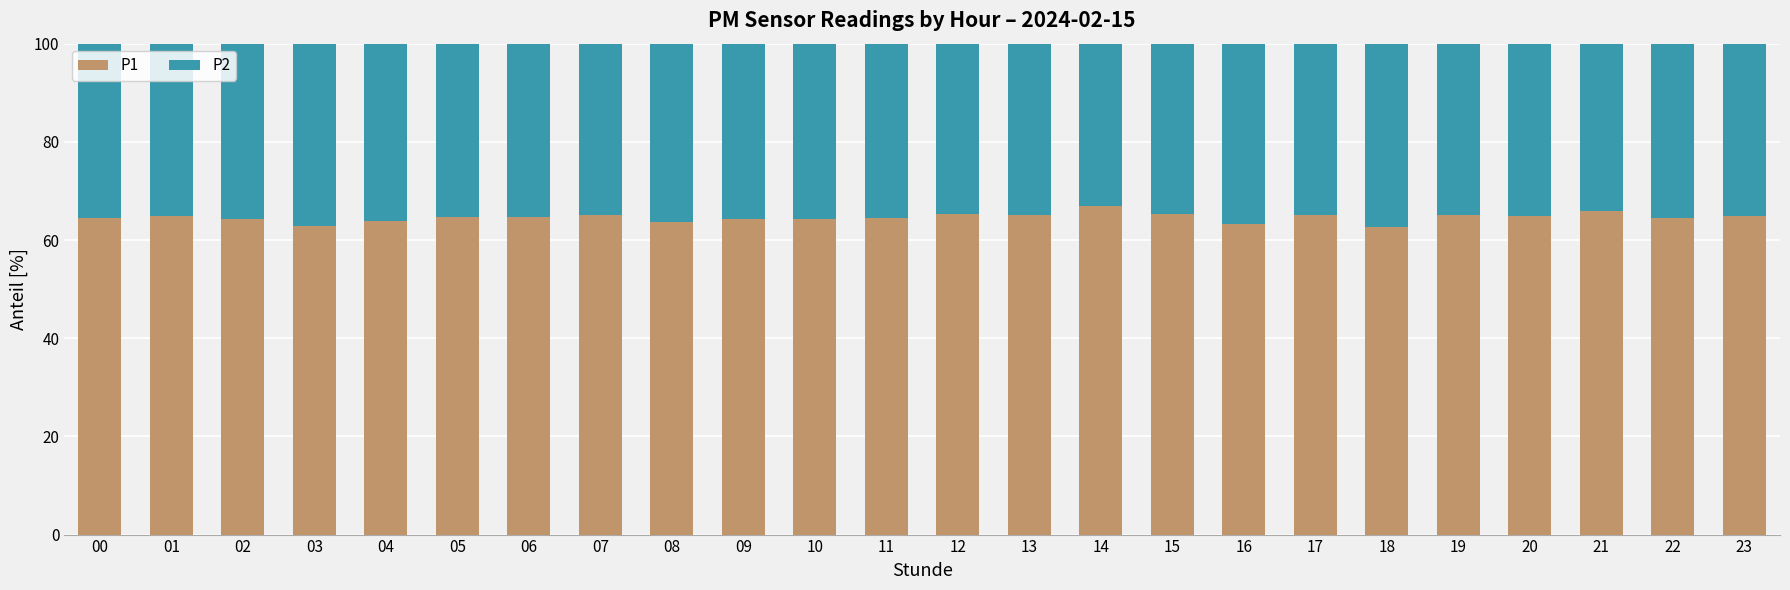

What is the approximate value of P1 at 20?

65.0